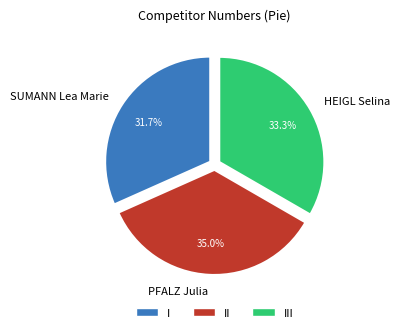

How many slices are in this pie chart?

3